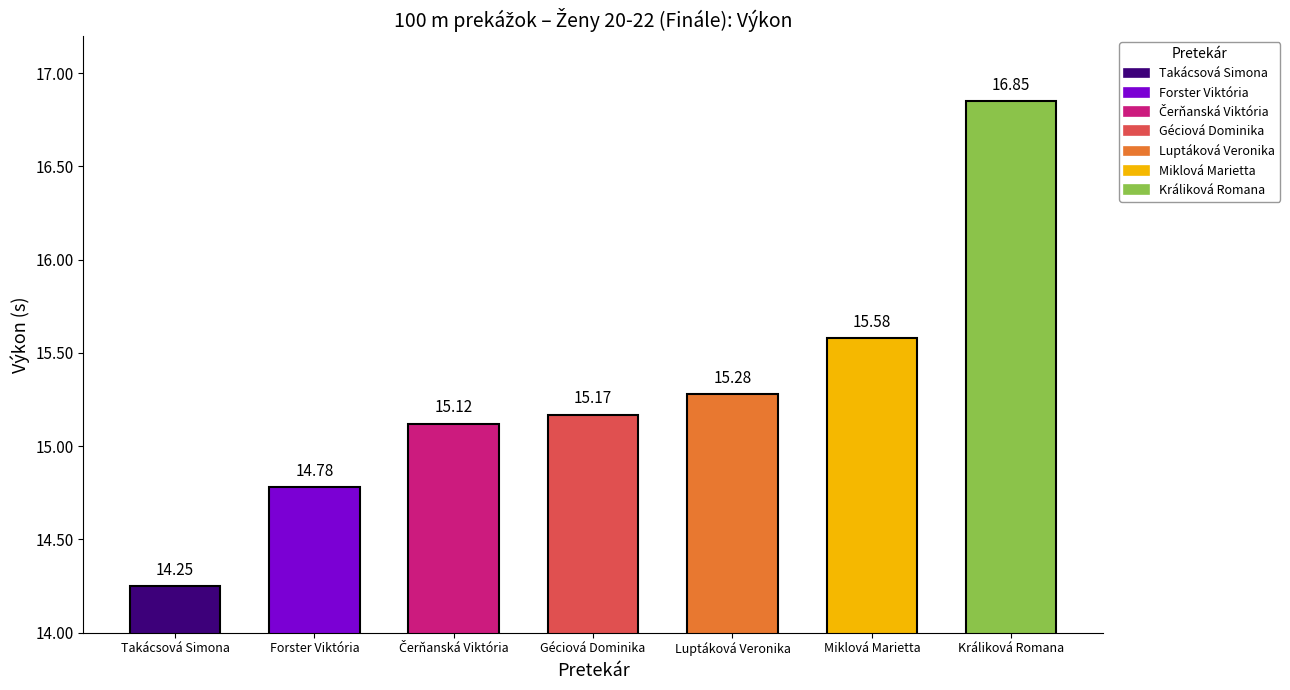

Between Králiková Romana and Miklová Marietta, which is larger?

Králiková Romana